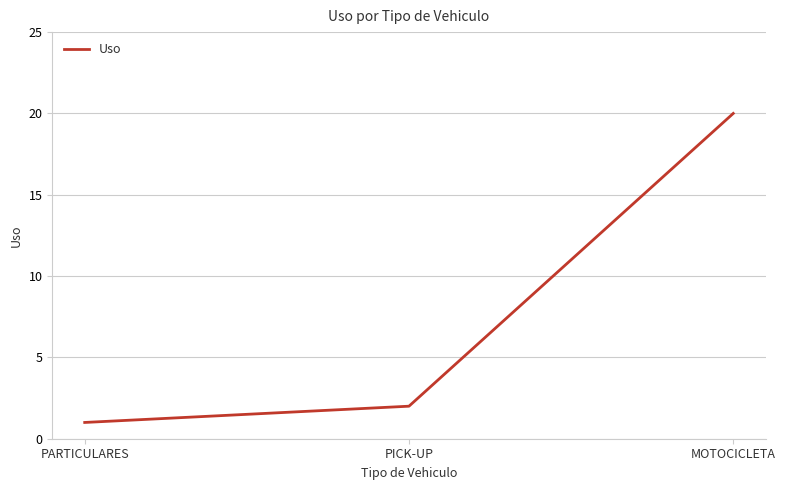

Reading left to right, transcribe all the data shown in this chart.

1	2	20